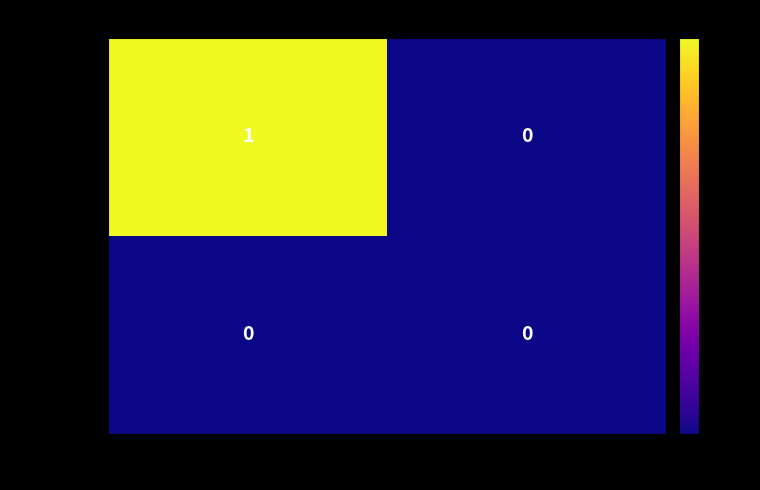

Which series has the largest total across all categories?

8af1d23d...